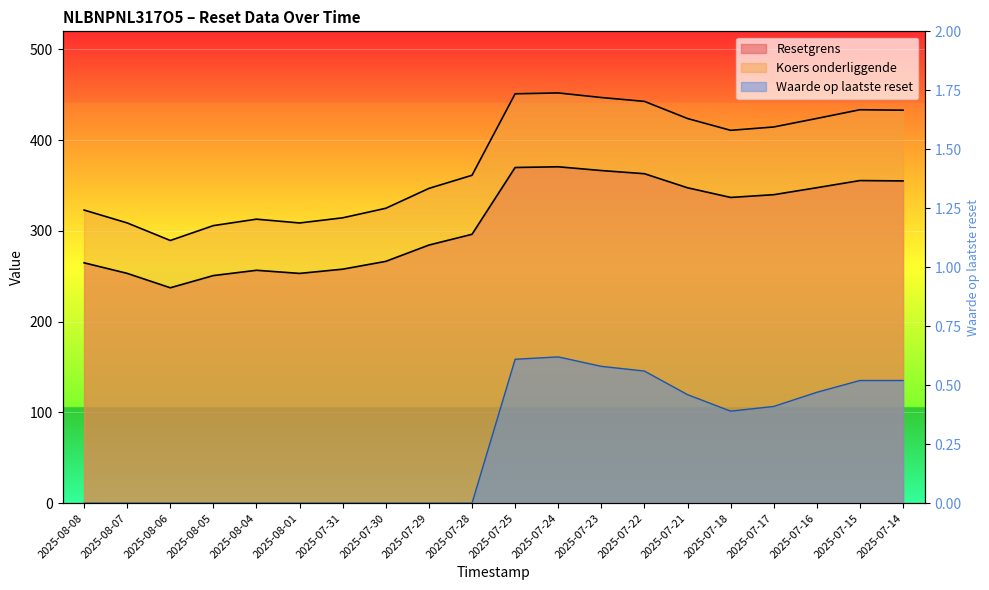

How many categories are shown in the chart?

20